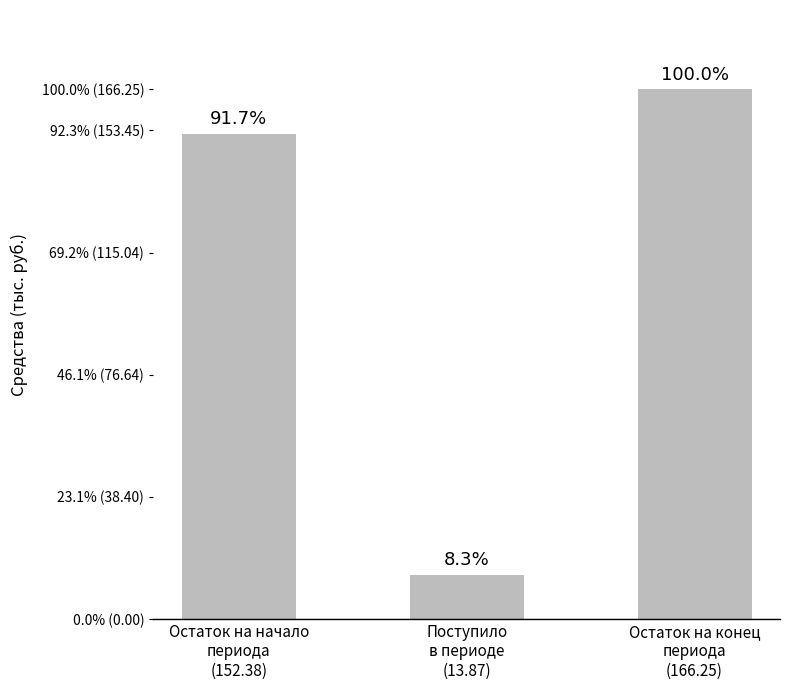

List the labels in order of value, smallest first.

Поступило
в периоде
(13.87), Остаток на начало
периода
(152.38), Остаток на конец
периода
(166.25)